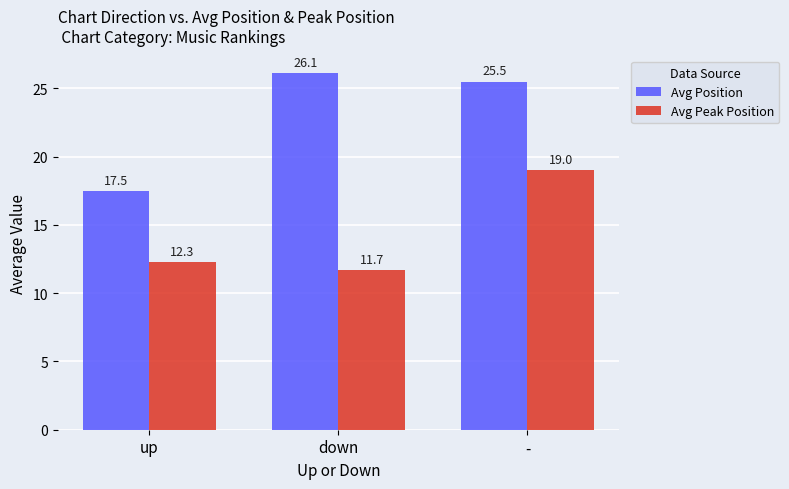

Rank the categories by Avg Position value from lowest to highest.

up, -, down